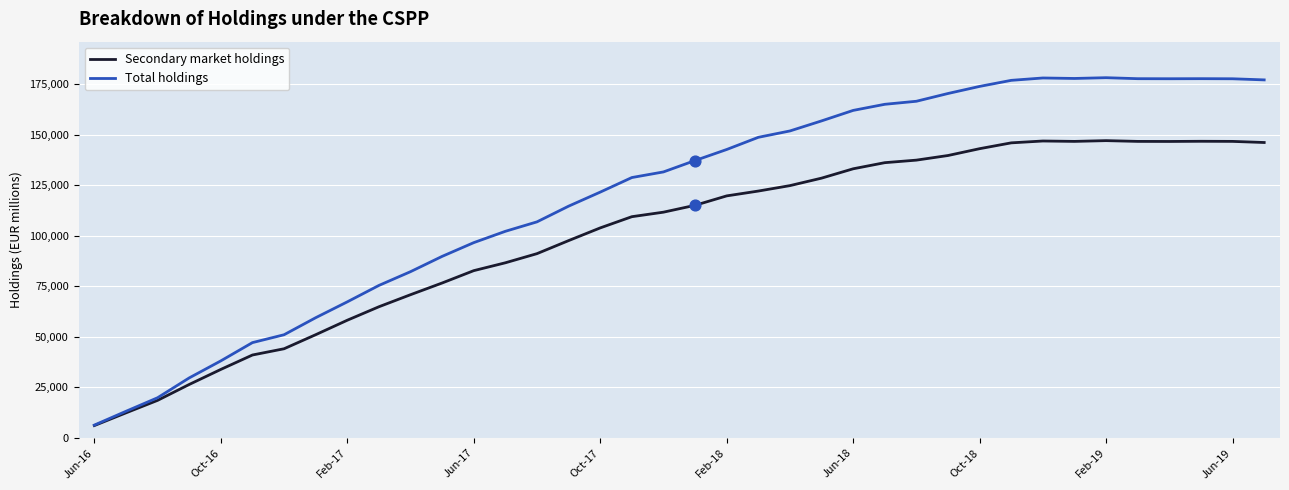

Which series has the largest total across all categories?

Total holdings